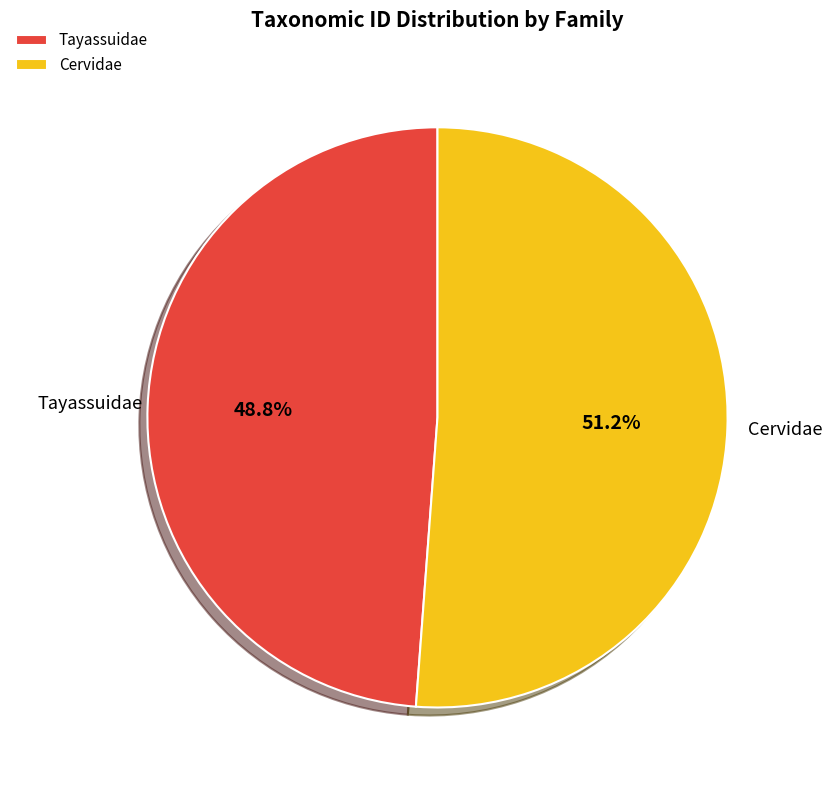

How many slices are in this pie chart?

2